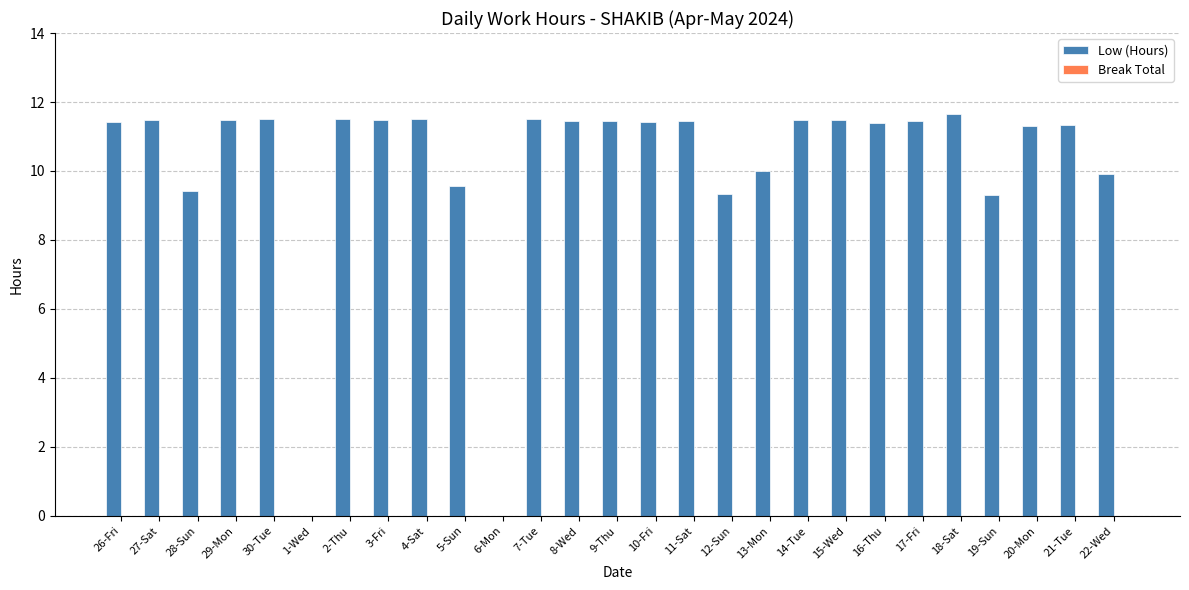

Which has a higher value, 10-Fri or 28-Sun?

10-Fri